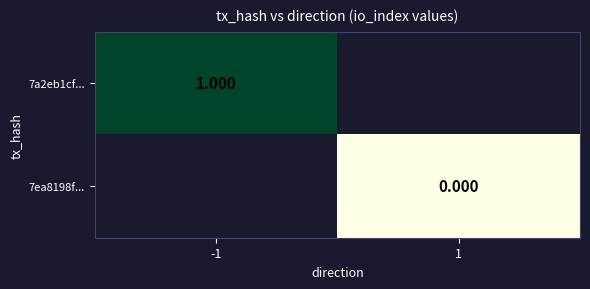

Is it true that 7a2eb1cf... equals 1.0 at -1?

True